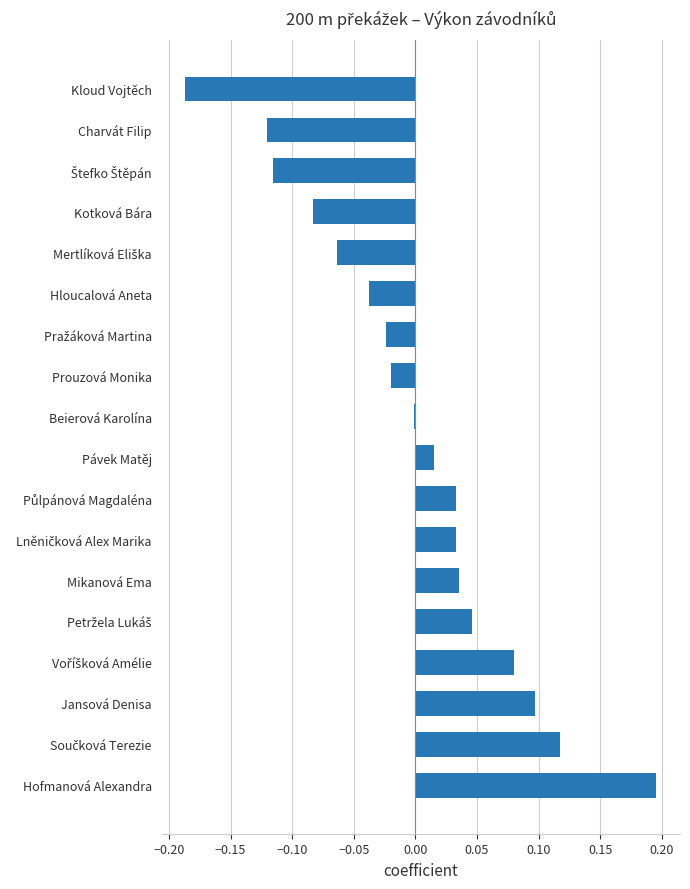

Count the number of data series in this chart.

1